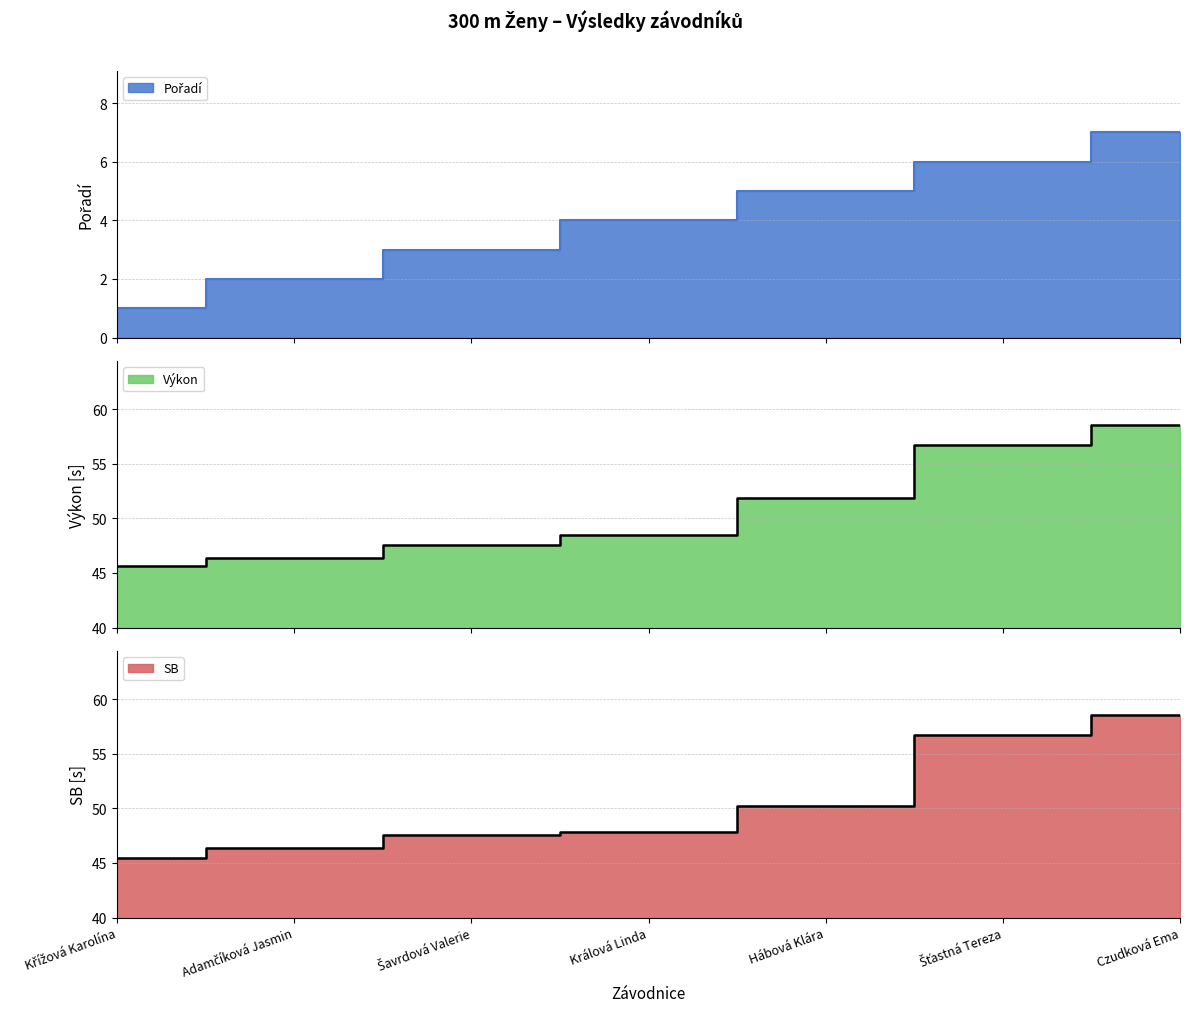

Reading left to right, transcribe all the data shown in this chart.

Pořadí: Křížová Karolína=1.0	Adamčíková Jasmin=2.0	Šavrdová Valerie=3.0	Králová Linda=4.0	Hábová Klára=5.0	Šťastná Tereza=6.0	Czudková Ema=7.0
Výkon: Křížová Karolína=45.6	Adamčíková Jasmin=46.4	Šavrdová Valerie=47.5	Králová Linda=48.5	Hábová Klára=51.9	Šťastná Tereza=56.7	Czudková Ema=58.5
SB: Křížová Karolína=45.4	Adamčíková Jasmin=46.4	Šavrdová Valerie=47.5	Králová Linda=47.8	Hábová Klára=50.2	Šťastná Tereza=56.7	Czudková Ema=58.5